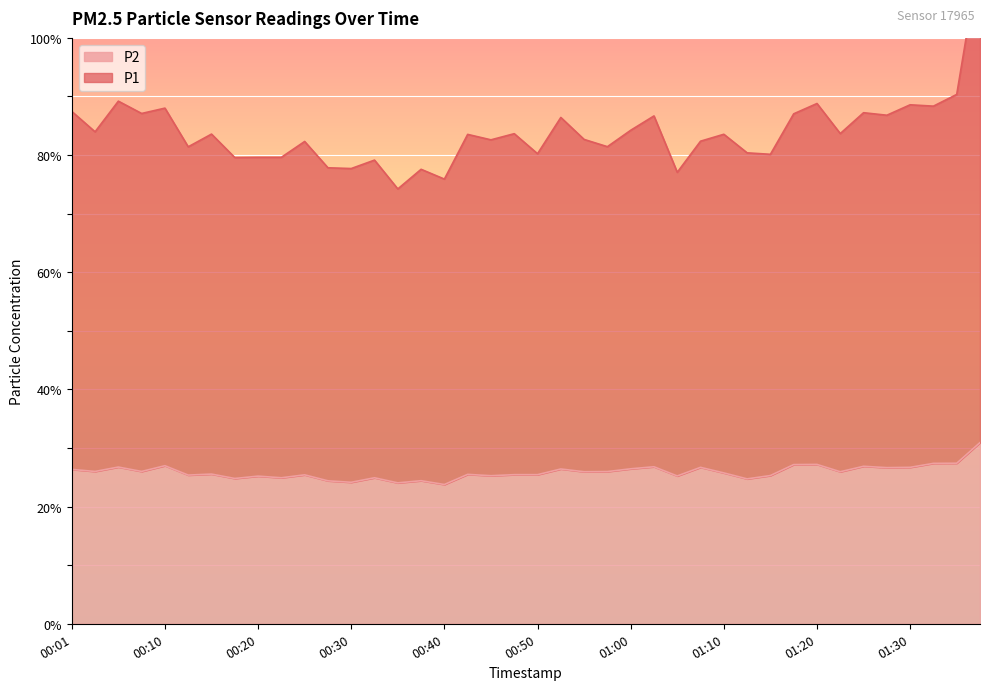

Is it true that P2 equals 24.9 at 00:23?

True